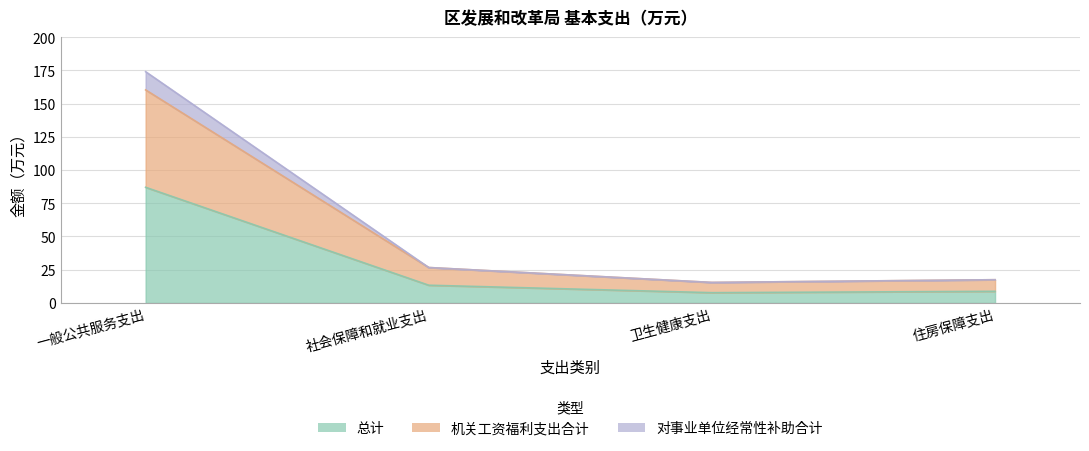

What is the approximate value of 总计 at 一般公共服务支出?

87.0